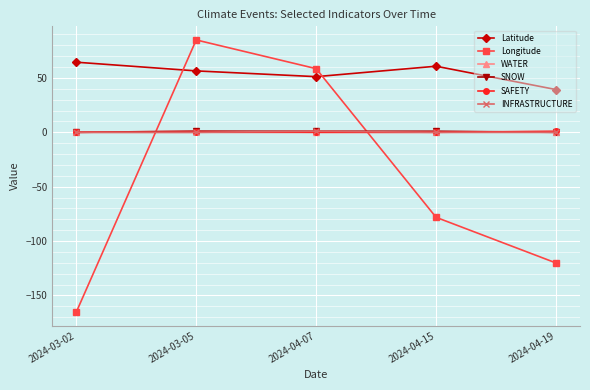

True or false: Latitude and WATER intersect in this chart.

False